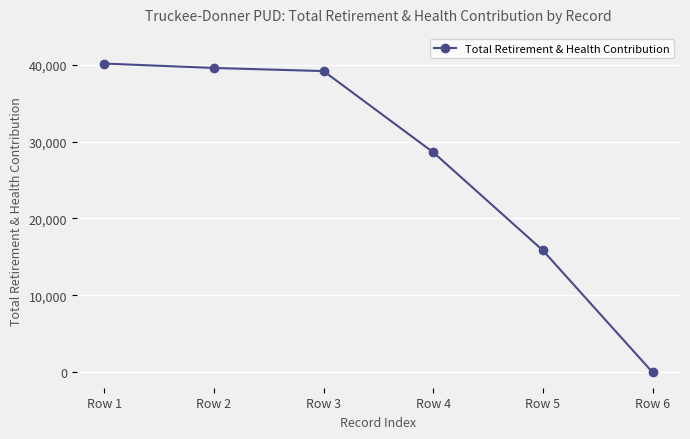

How many categories are shown in the chart?

6